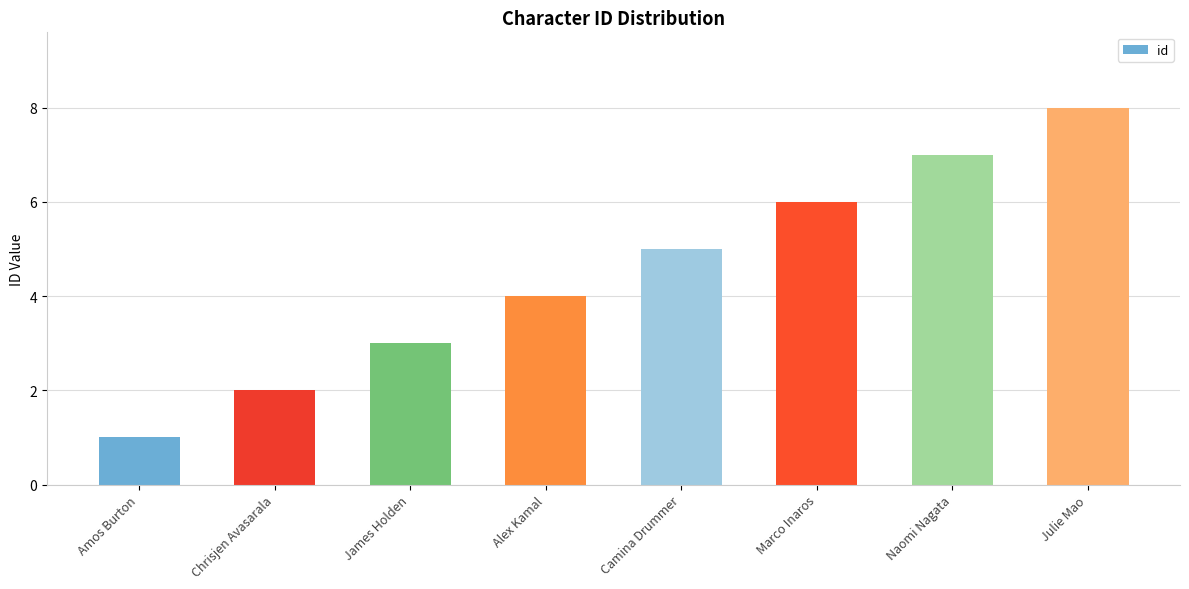

What is the ratio of the value at Camina Drummer to the value at Naomi Nagata?

0.7